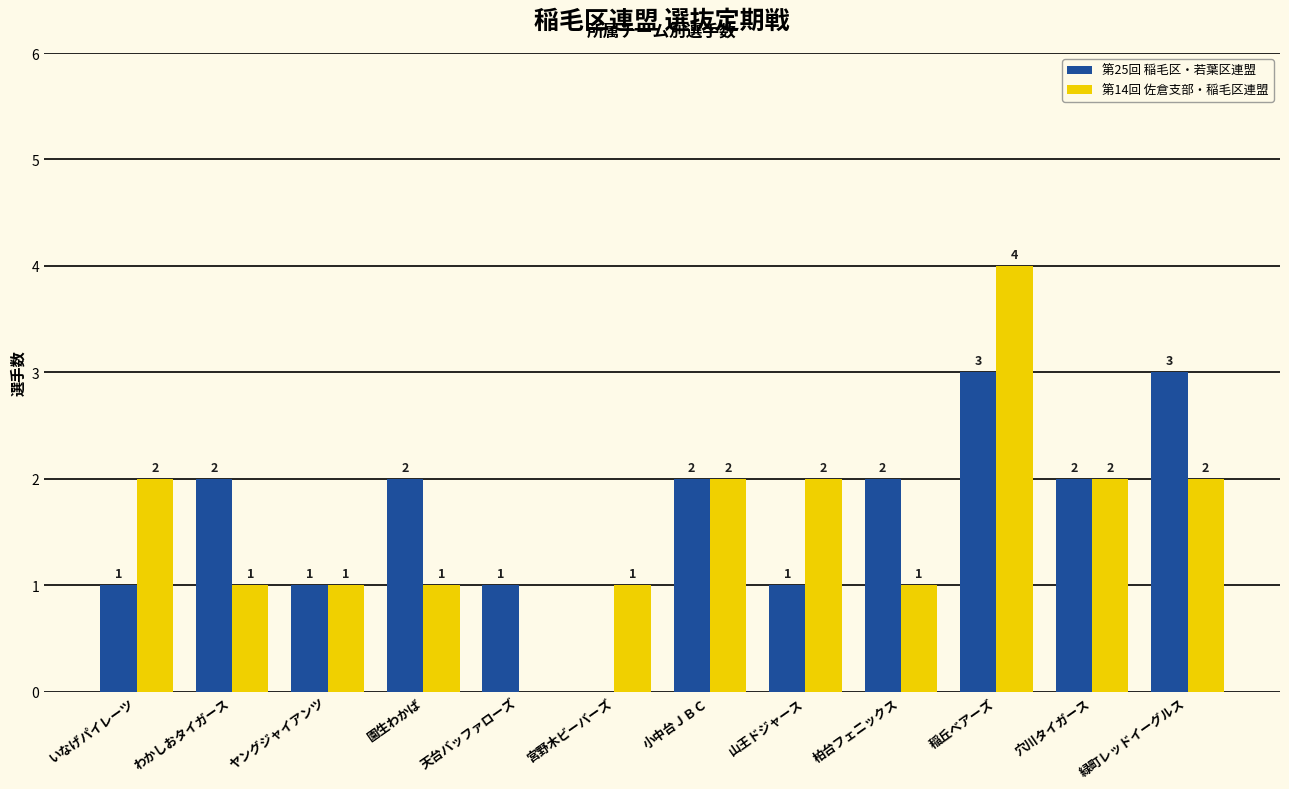

Which series changed the most between 小中台ＪＢＣ and 緑町レッドイーグルス?

第25回 稲毛区・若葉区連盟